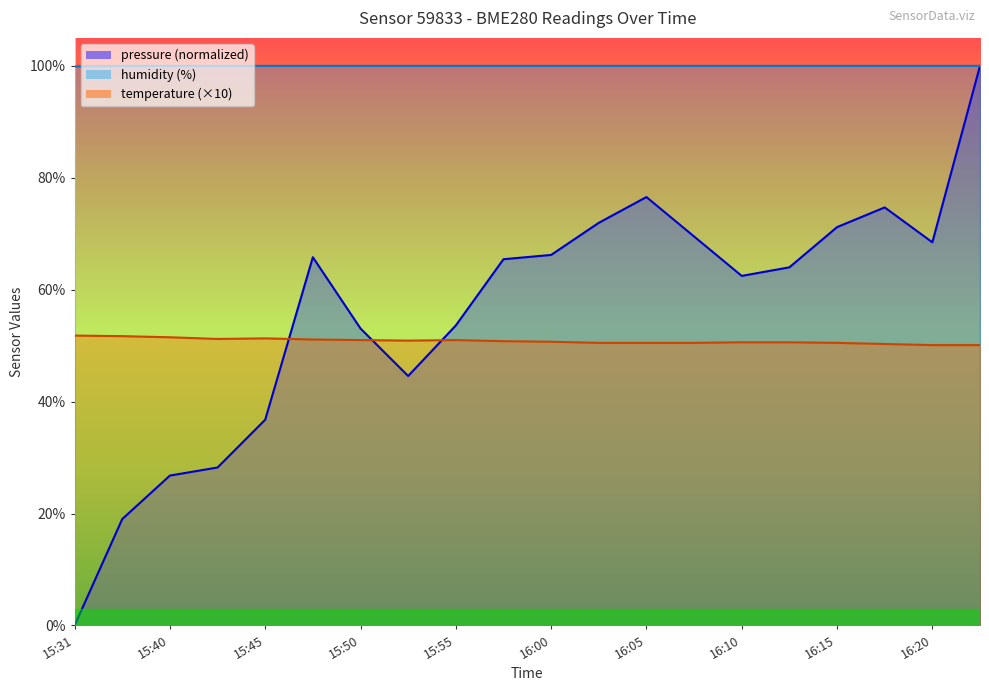

What is the sum of all pressure values?

1118.4